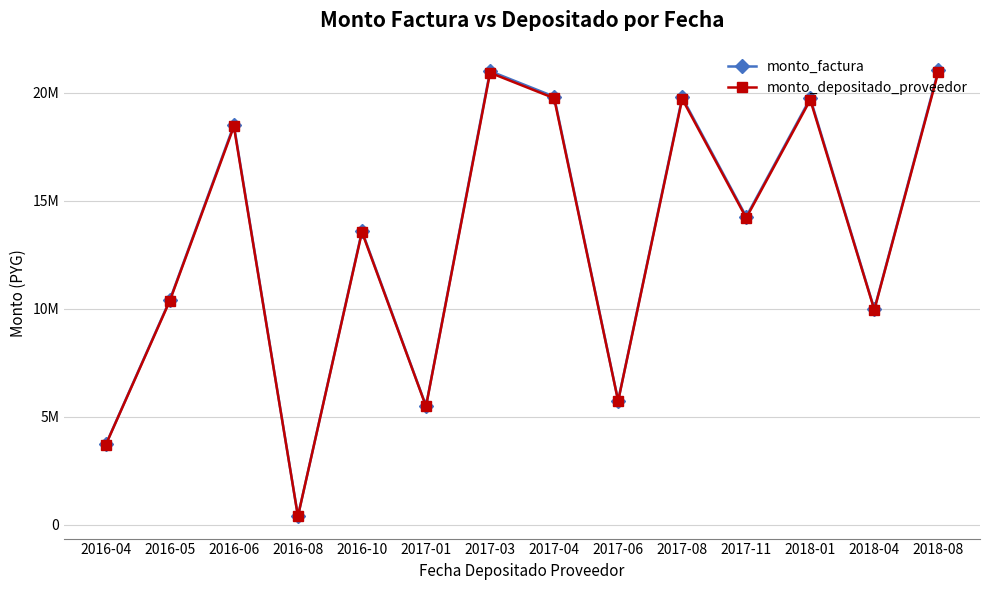

True or false: monto_factura and monto_depositado_proveedor cross at least once.

False